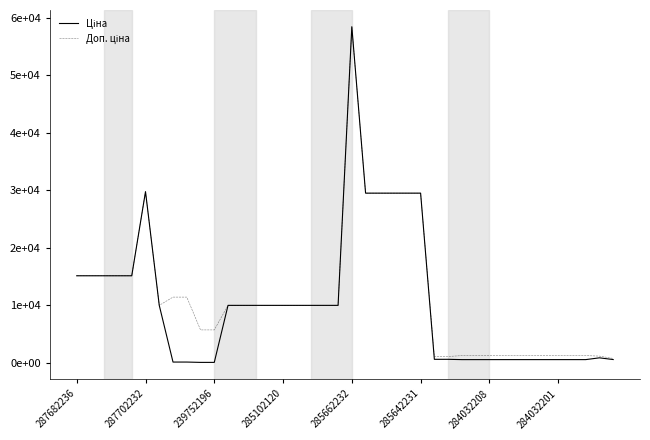

What is the difference between the maximum and minimum values in the Ціна series?

58369.5